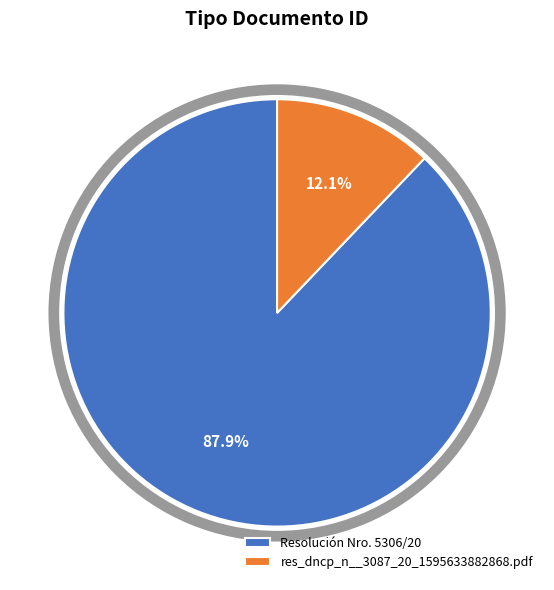

Does res_dncp_n__3087_20_1595633882868.pdf account for over 50% of the chart?

No